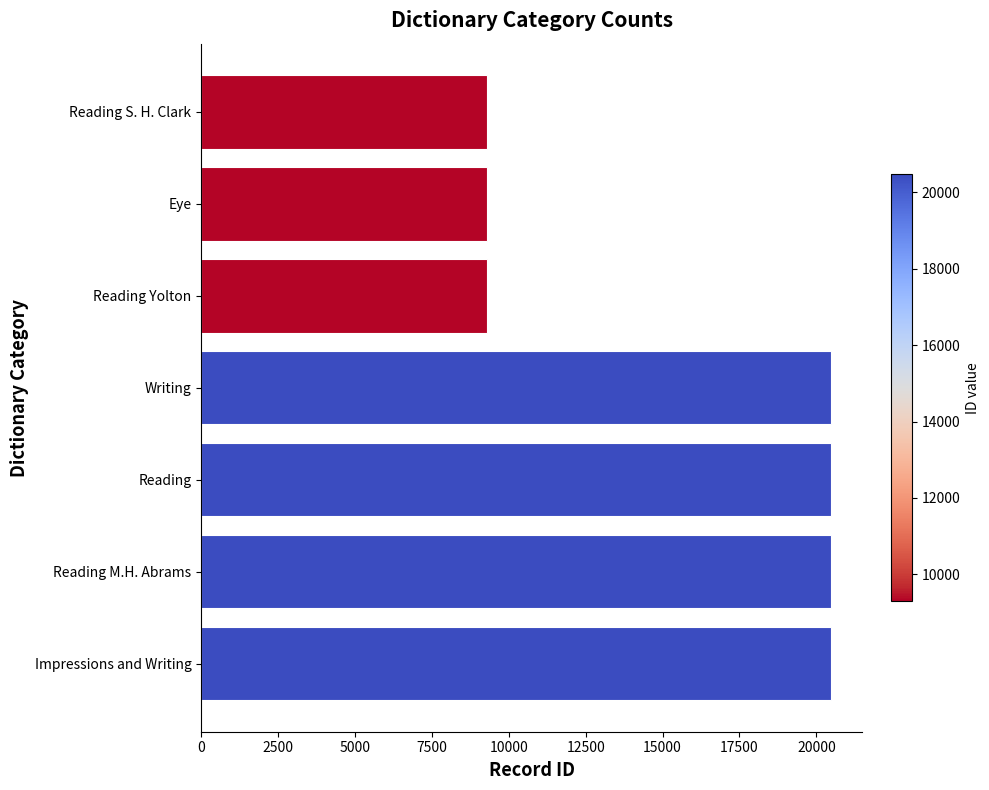

Where is the data nearest to the value 14885?

Writing